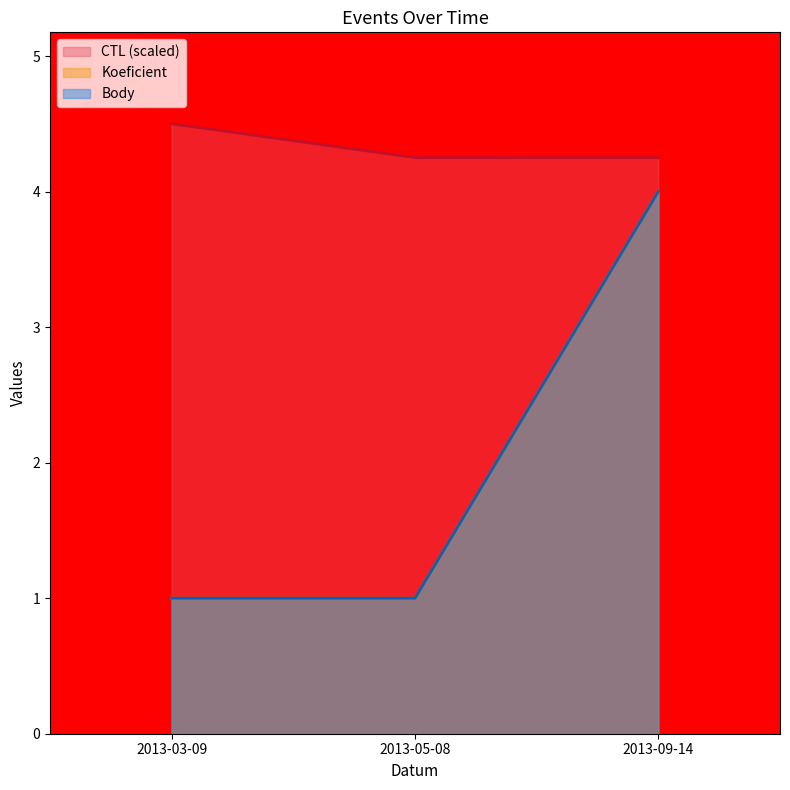

Count the number of categories in the chart.

3